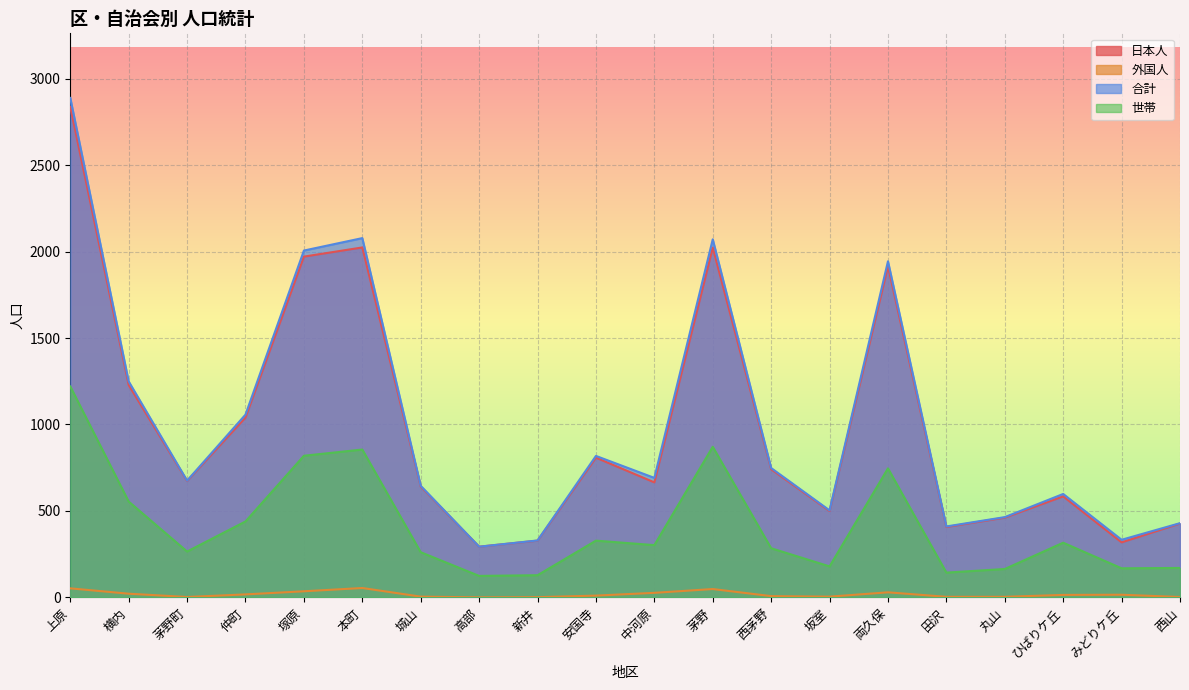

True or false: 合計 has a value of 429 at 西山.

True